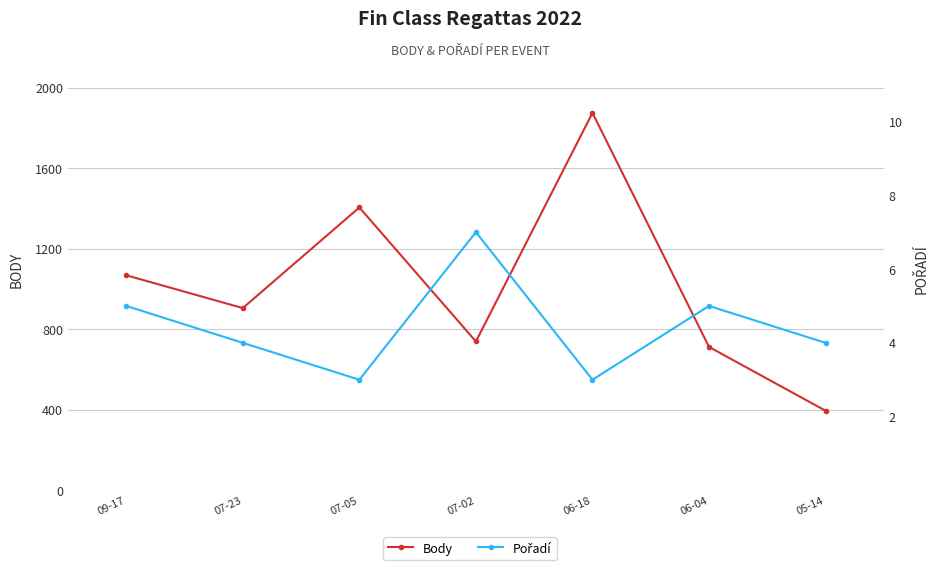

Which series changed the most between 07-02 and 06-18?

Body